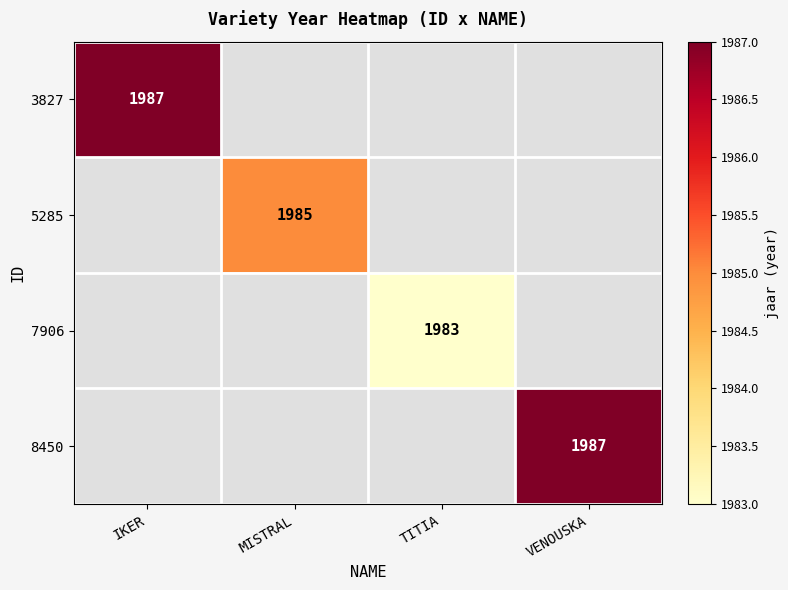

At how many categories does at least one series exceed 846?

4